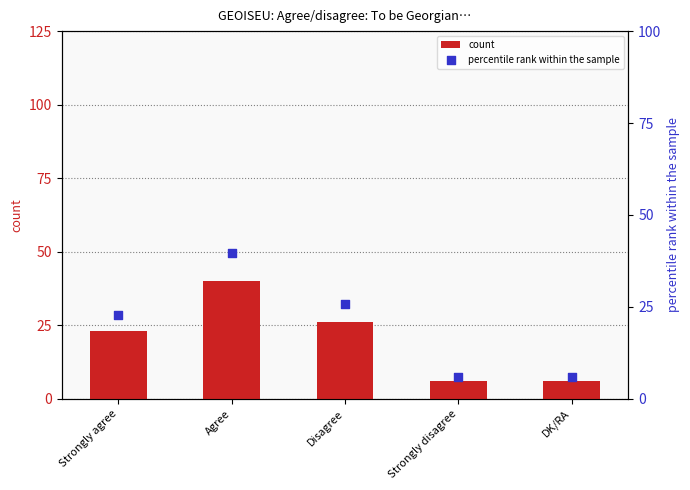

Which series has the widest spread of Y values?

count